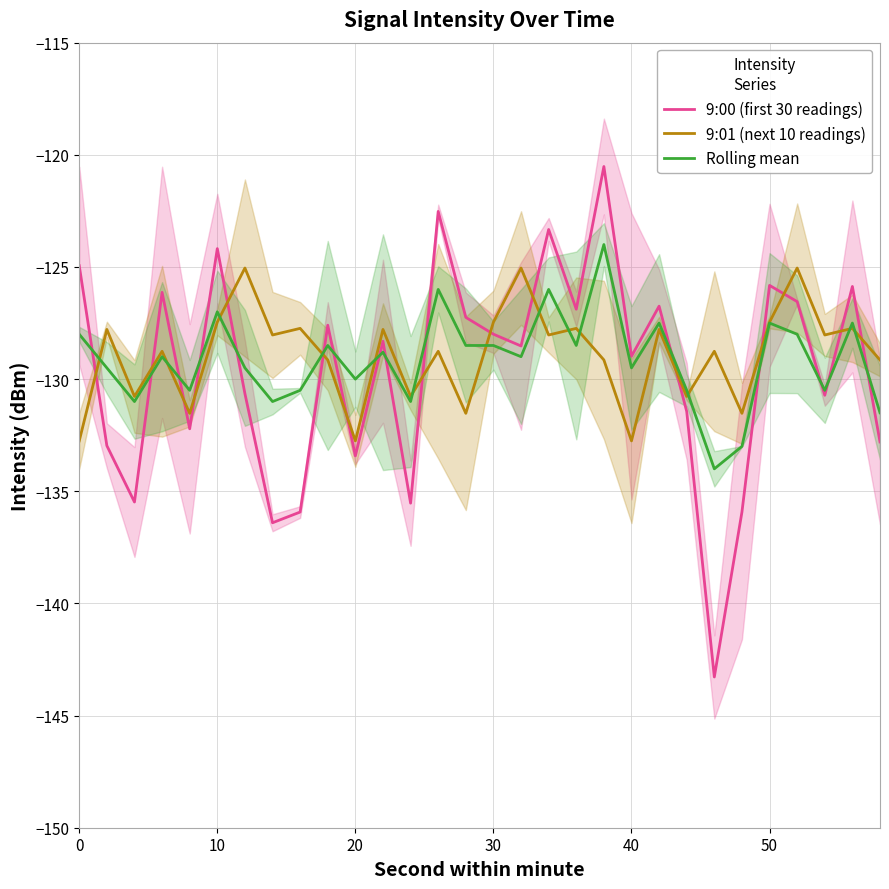

Reading left to right, transcribe all the data shown in this chart.

9:00 (first 30 readings): -124.9	-133.0	-135.5	-126.1	-132.2	-124.2	-130.6	-136.4	-135.9	-127.6	-133.4	-128.3	-135.5	-122.5	-127.2	-128.0	-128.5	-123.3	-126.9	-120.5	-129.0	-126.7	-131.4	-143.3	-135.9	-125.8	-126.5	-130.7	-125.9	-132.8
9:01 (next 10 readings): -132.8	-127.8	-130.8	-128.8	-131.5	-127.5	-125.0	-128.0	-127.7	-129.1	-132.8	-127.8	-130.8	-128.8	-131.5	-127.5	-125.0	-128.0	-127.7	-129.1	-132.8	-127.8	-130.8	-128.8	-131.5	-127.5	-125.0	-128.0	-127.7	-129.1
Rolling mean: -128.0	-129.5	-131.0	-129.0	-130.5	-127.0	-129.5	-131.0	-130.5	-128.5	-130.0	-128.8	-131.0	-126.0	-128.5	-128.5	-129.0	-126.0	-128.5	-124.0	-129.5	-127.5	-130.5	-134.0	-133.0	-127.5	-128.0	-130.5	-127.5	-131.5